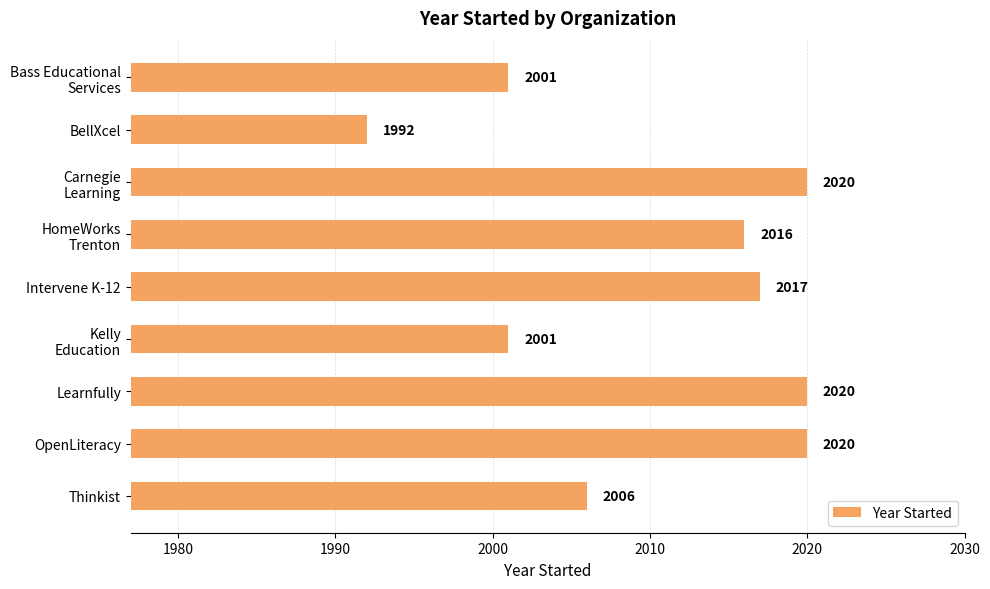

Count the values in the range 2001 to 2020.

8